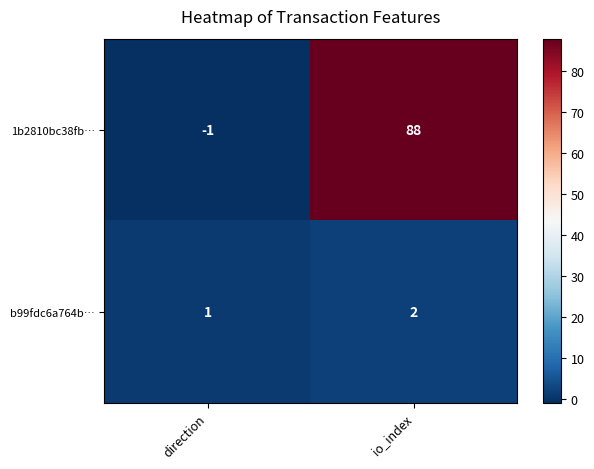

True or false: 1b2810bc38fb… has a value of -1 at direction.

True